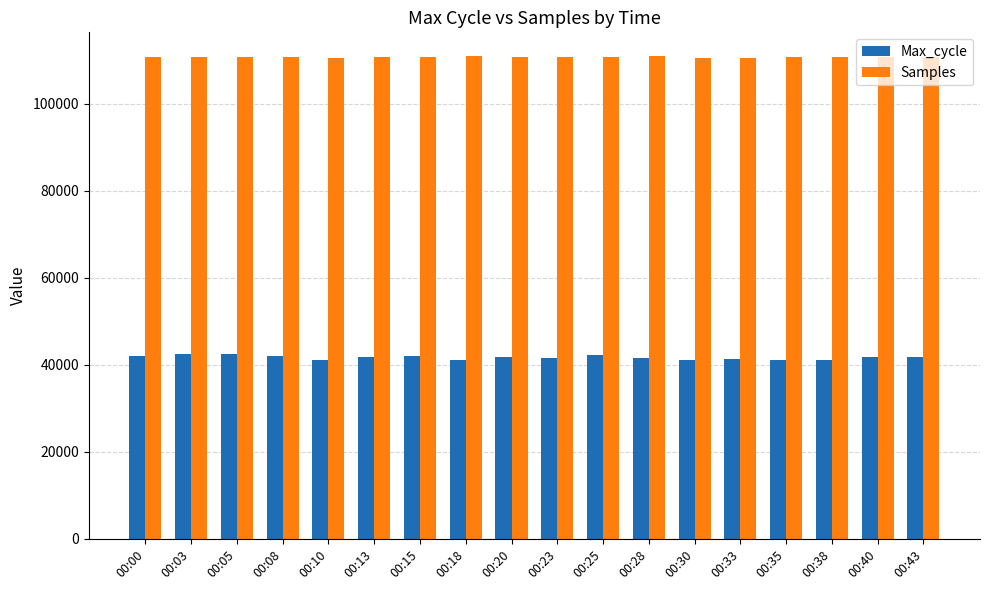

Which series has the widest spread of values?

Max_cycle